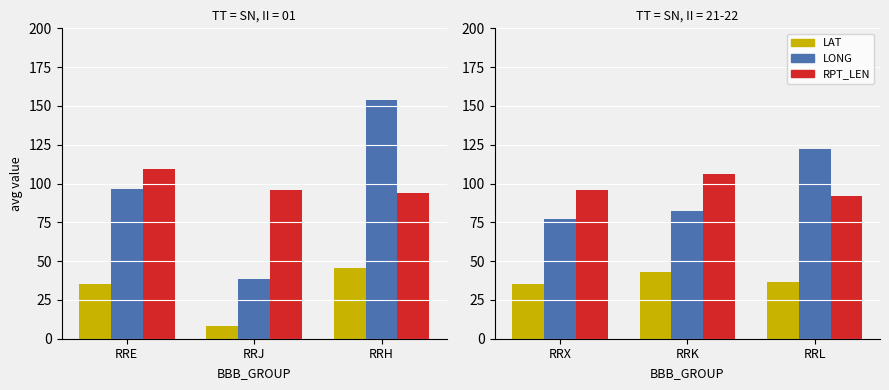

What is the value of the RPT_LEN bar at the 2nd from the left?

106.4